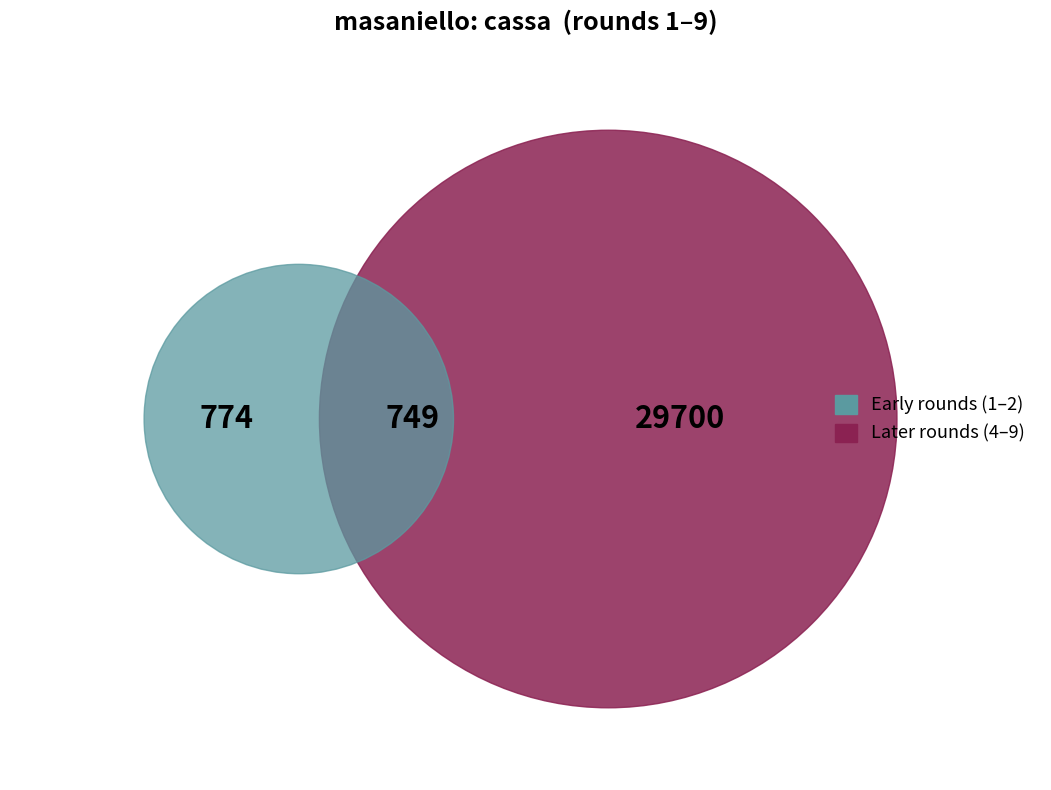

Does 8 account for over 50% of the chart?

No